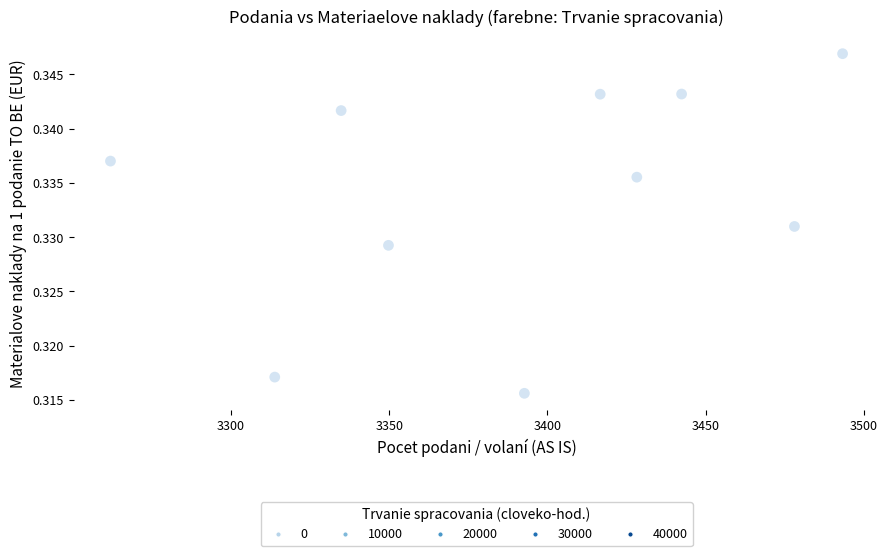

What is the average X value?

3391.2